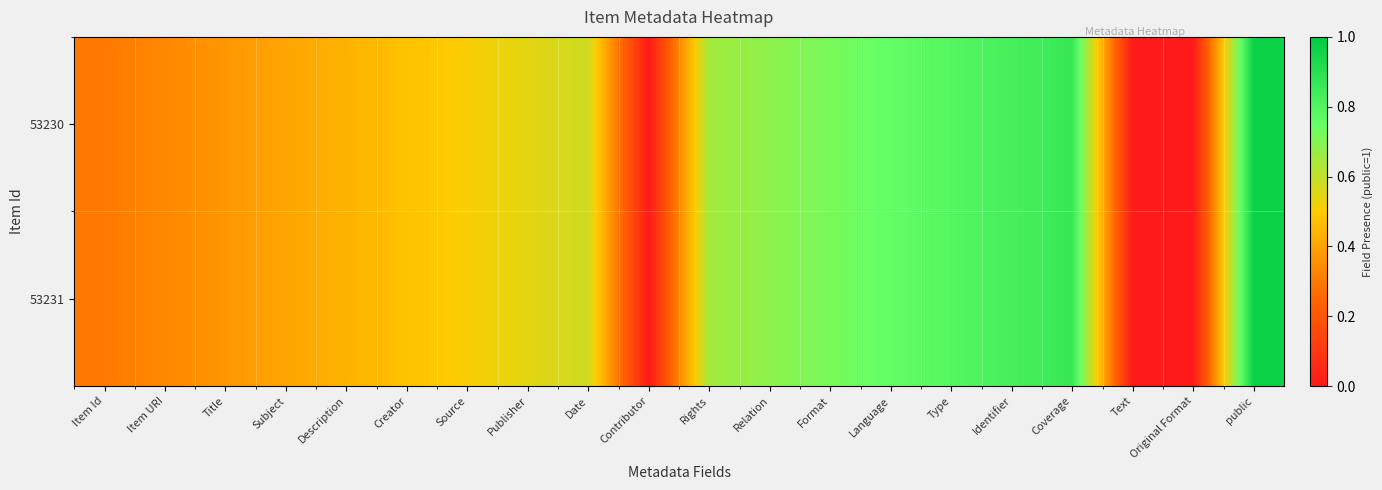

Reading left to right, extract all data points from this chart.

53230: Item Id=0.3	Item URI=0.3	Title=0.4	Subject=0.4	Description=0.4	Creator=0.5	Source=0.5	Publisher=0.5	Date=0.6	Contributor=0.0	Rights=0.6	Relation=0.7	Format=0.7	Language=0.8	Type=0.8	Identifier=0.8	Coverage=0.9	Text=0.0	Original Format=0.0	public=1.0
53231: Item Id=0.3	Item URI=0.3	Title=0.4	Subject=0.4	Description=0.4	Creator=0.5	Source=0.5	Publisher=0.5	Date=0.6	Contributor=0.0	Rights=0.6	Relation=0.7	Format=0.7	Language=0.8	Type=0.8	Identifier=0.8	Coverage=0.9	Text=0.0	Original Format=0.0	public=1.0